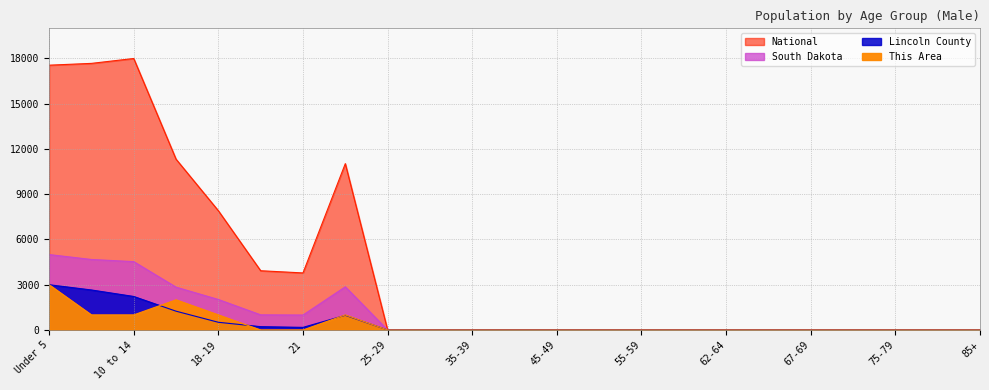

How many positive values does the Lincoln County series have?

8